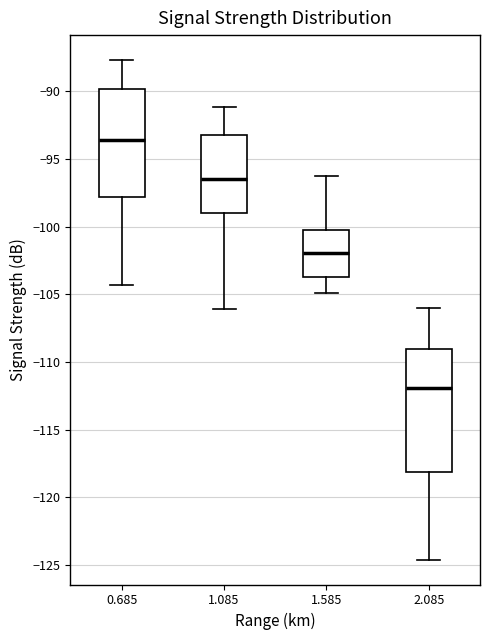

Reading left to right, transcribe this box plot: for each box, give where its median line is, the range the box spans, and where its two whiskers end, as read against the y-axis. The values are not printed on the chart, so give them approximately, as read against the axis.

0.685: median -93.5, box -98.0 to -90.0, whiskers -104.5 to -87.5
1.085: median -96.5, box -99.0 to -93.0, whiskers -106.0 to -91.0
1.585: median -102.0, box -103.5 to -100.0, whiskers -105.0 to -96.5
2.085: median -112.0, box -118.0 to -109.0, whiskers -124.5 to -106.0